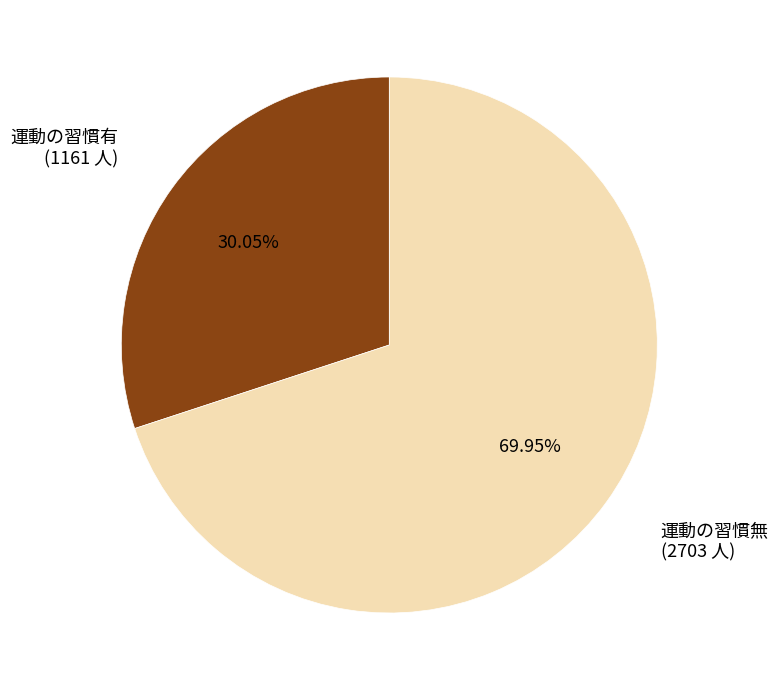

Is there any slice that represents more than half of the pie?

Yes